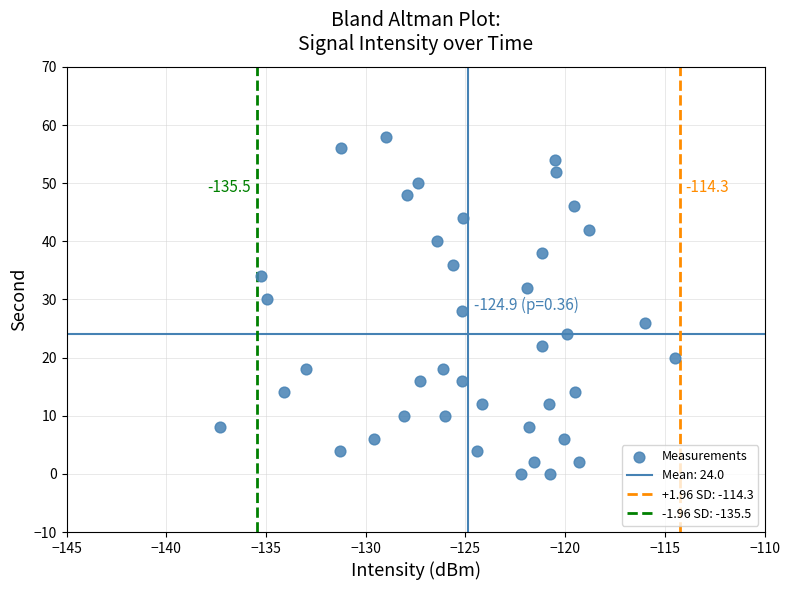

What is the range of Y values (max minus min)?

58